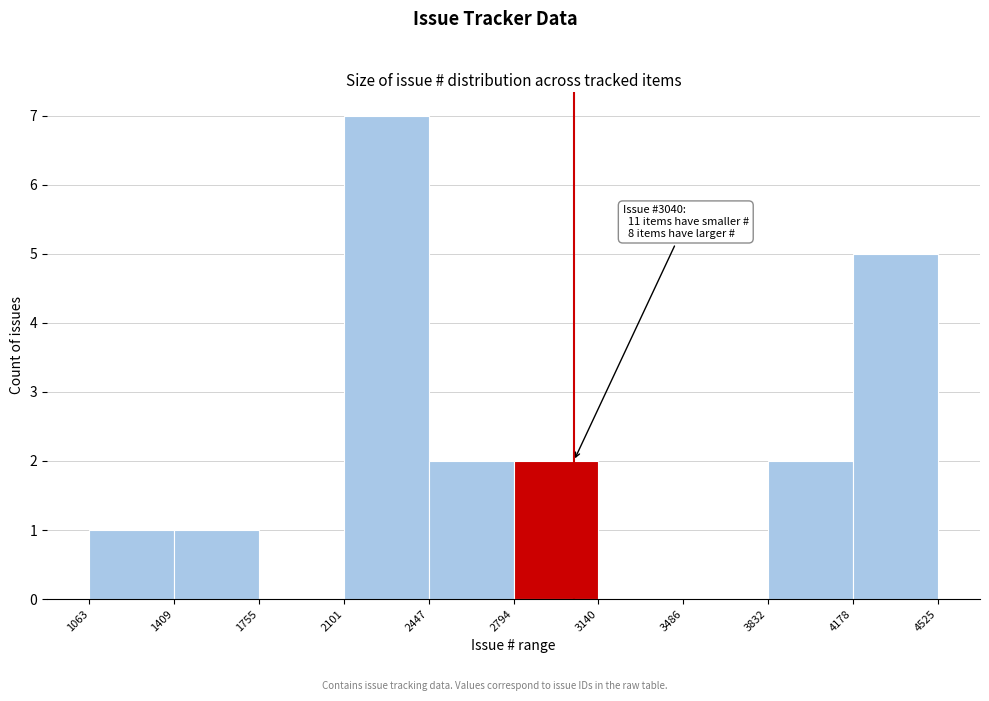

Over which range of the x-axis is the bar tallest?

2101 to 2447